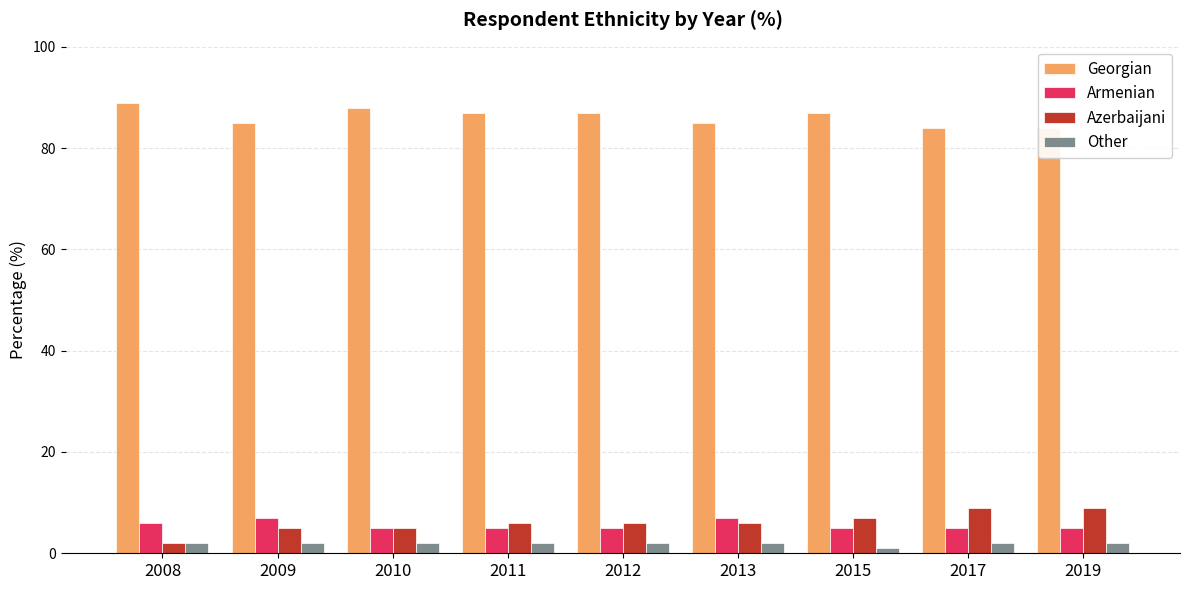

True or false: Azerbaijani has a value of 15 at 2017.

False